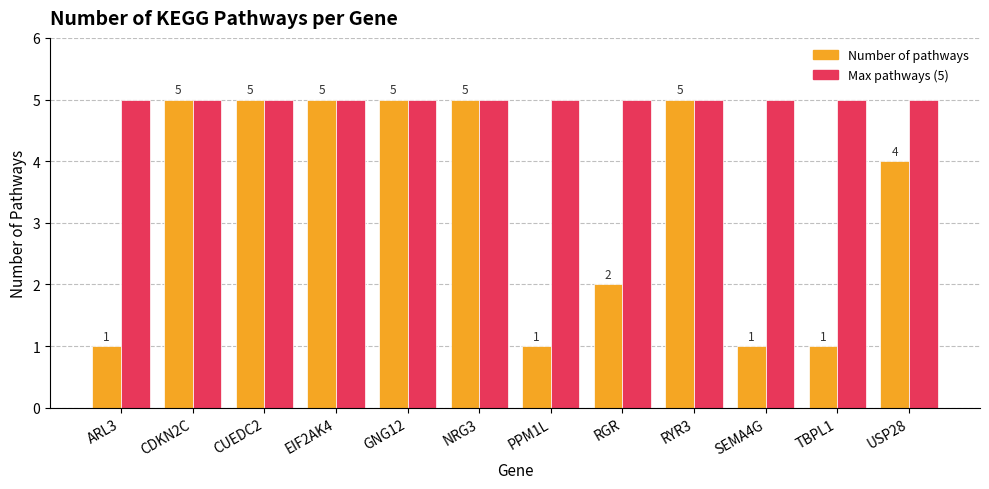

Between NRG3 and SEMA4G, which series saw the biggest shift?

Number of pathways